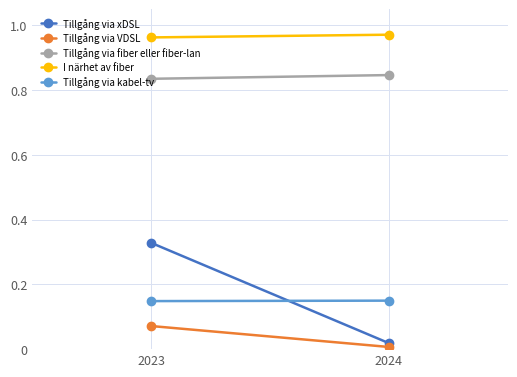

Between 2023 and 2024, which series saw the biggest shift?

Tillgång via xDSL